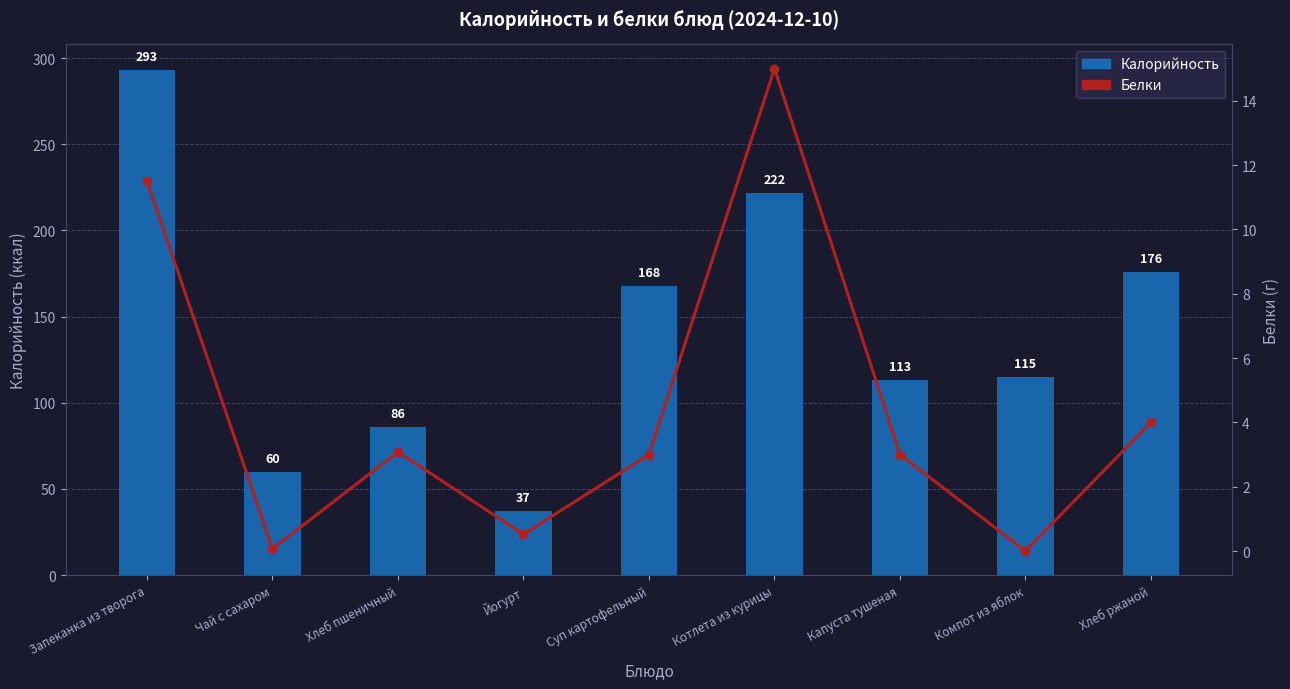

The Калорийность series shows 176.0 at Хлеб ржаной. True or false?

True